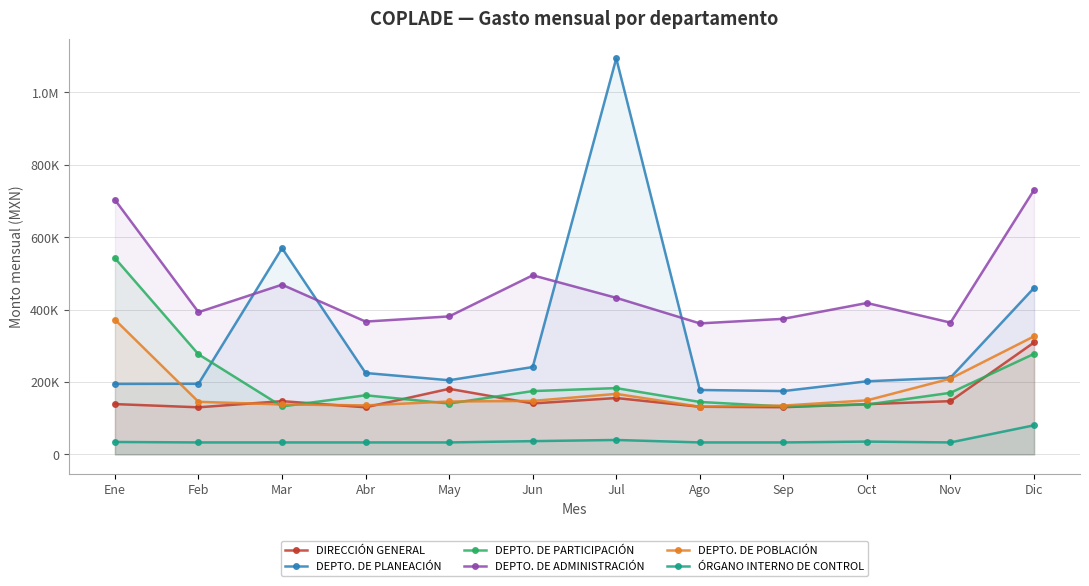

What are all the series names shown in the legend?

DIRECCIÓN GENERAL, DEPTO. DE PLANEACIÓN, DEPTO. DE PARTICIPACIÓN, DEPTO. DE ADMINISTRACIÓN, DEPTO. DE POBLACIÓN, ÓRGANO INTERNO DE CONTROL